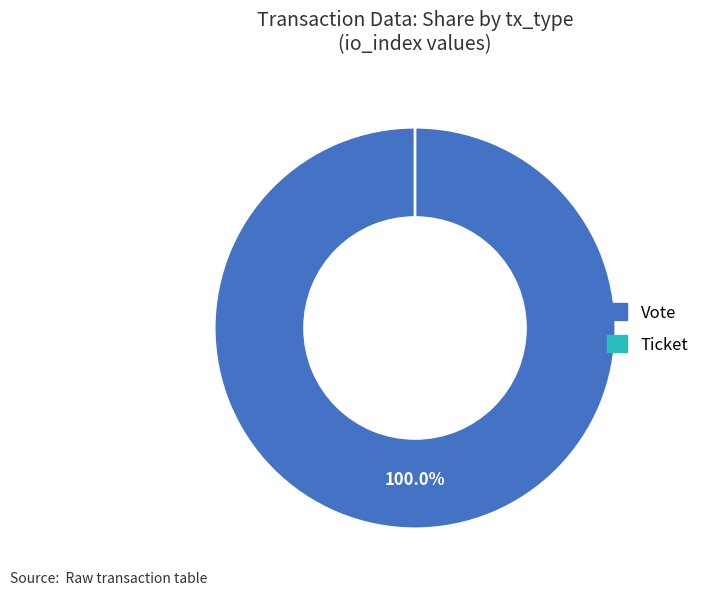

Do Ticket and Vote together represent more than half of the pie?

Yes